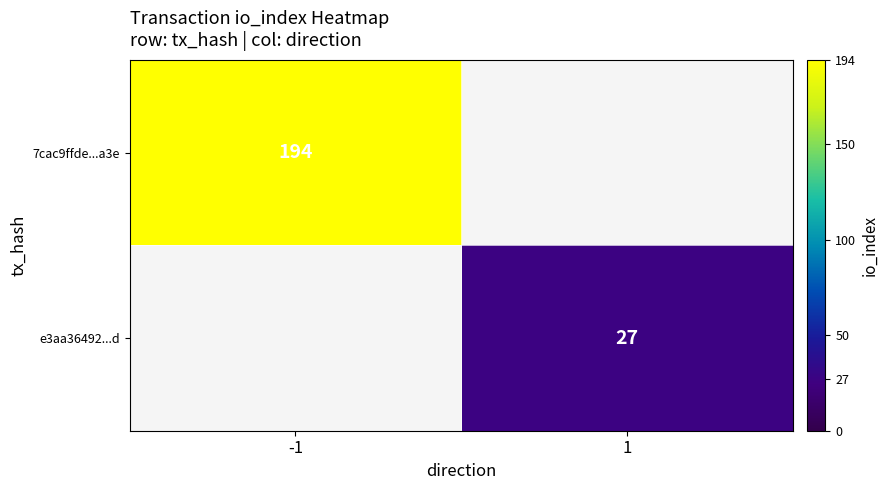

How many data points does each series have?

2